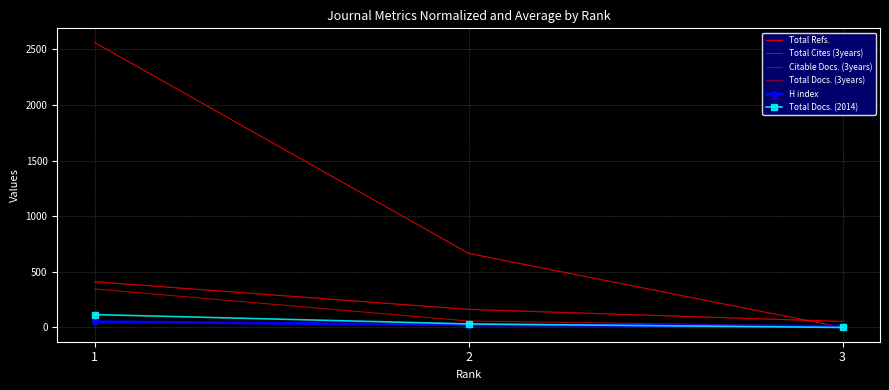

Rank the categories by Total Cites (3years) value from lowest to highest.

3, 2, 1